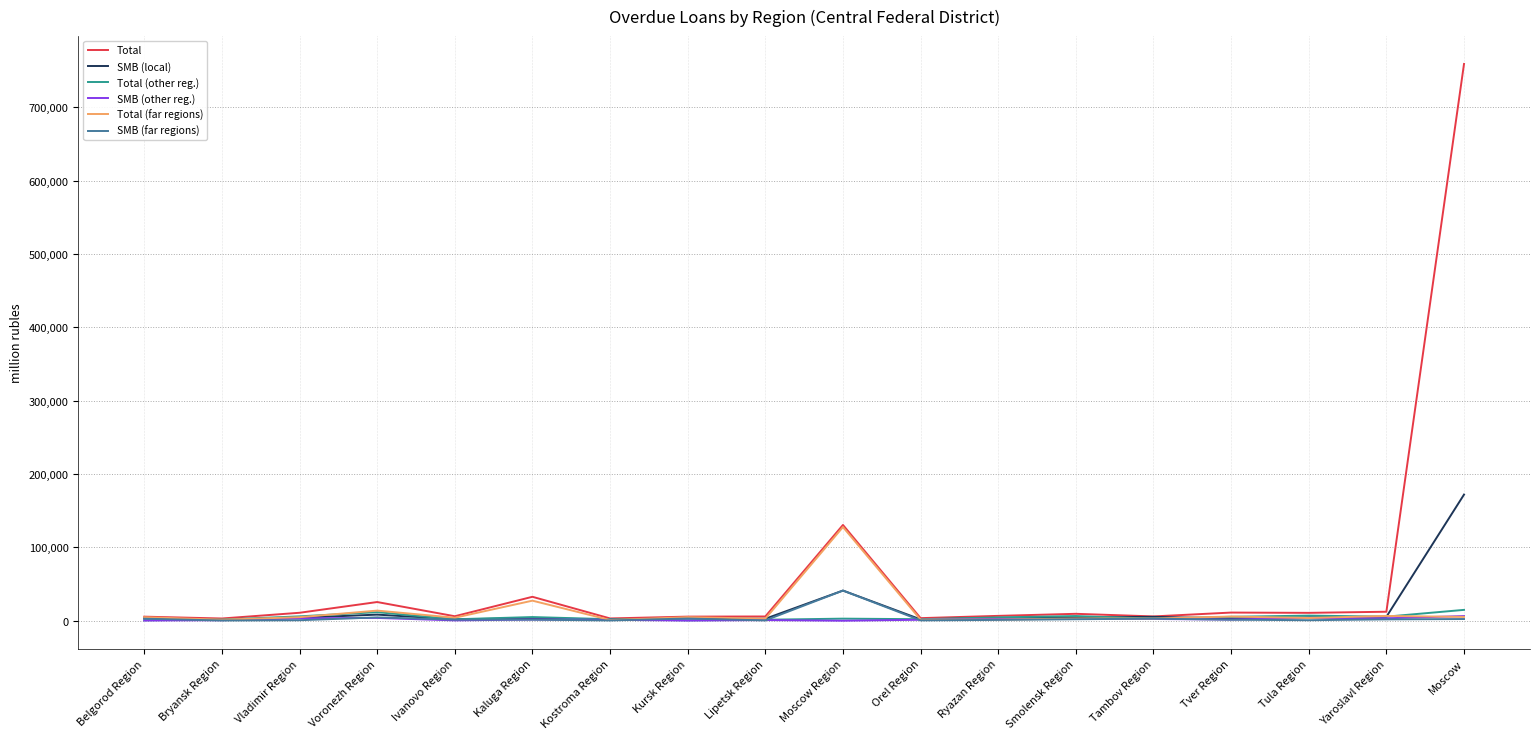

True or false: Total has a value of 235864 at Moscow.

False